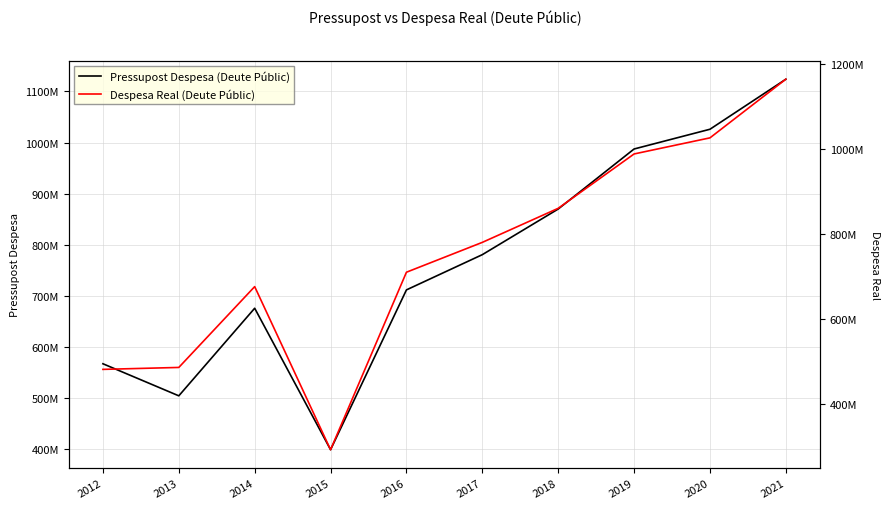

How many lines are shown in the chart?

2